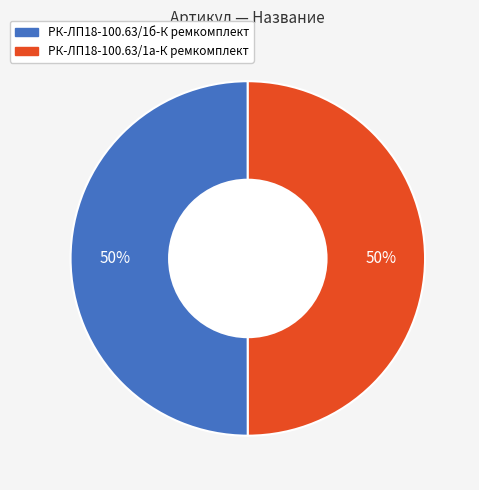

Is the sum of РК-ЛП18-100.63/1б-К ремкомплект and РК-ЛП18-100.63/1а-К ремкомплект greater than half?

Yes